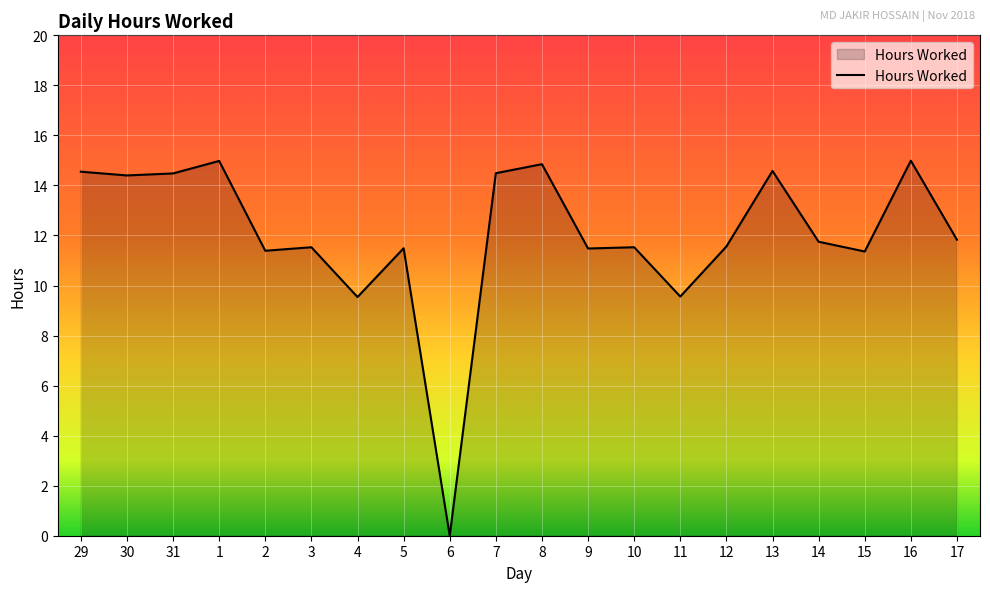

What position from the left is 16?

19